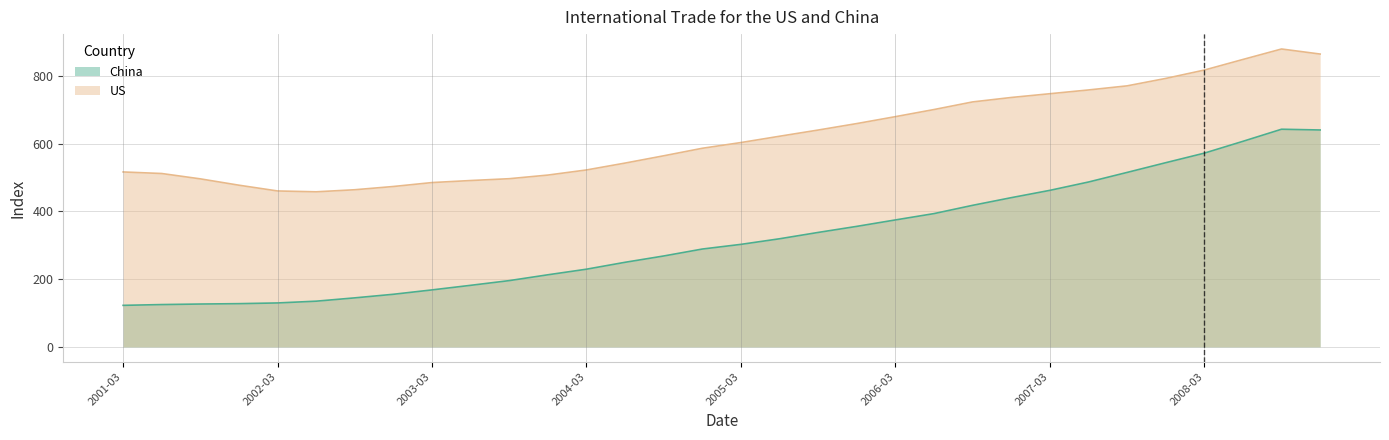

Which has a higher value, 2008-09-01 or 2002-12-01?

2008-09-01